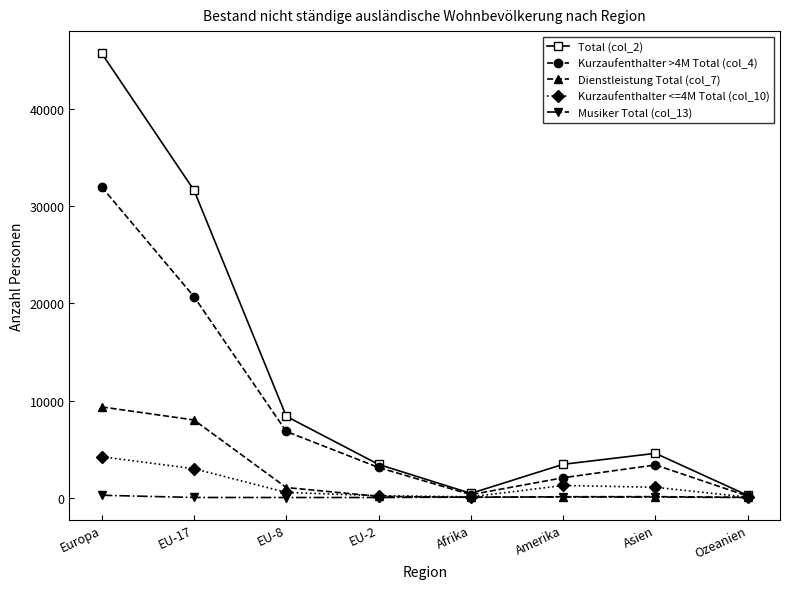

What is the label of the 2nd point from the left?

EU-17